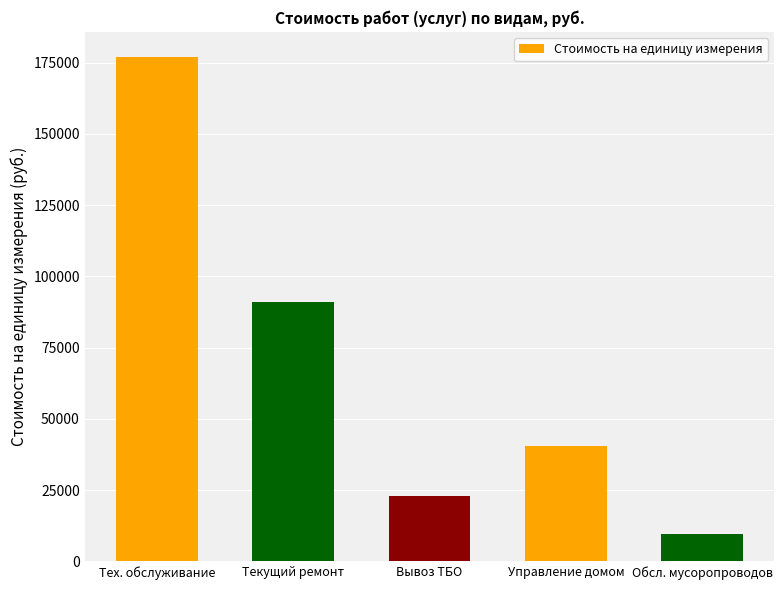

Where does the data first go above 40482?

Тех. обслуживание